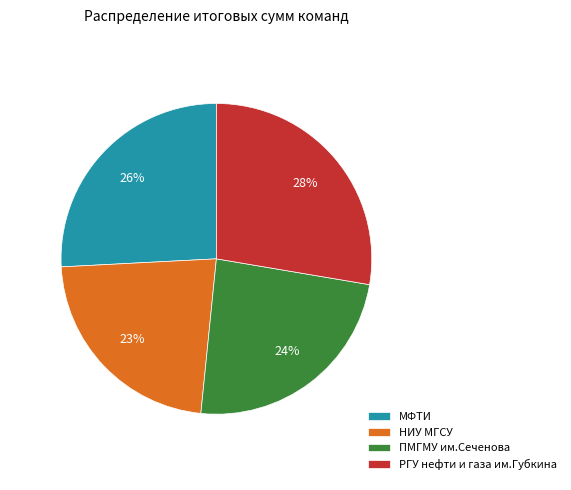

To the nearest percent, what is the combined percentage of МФТИ and РГУ нефти и газа им.Губкина?

53%